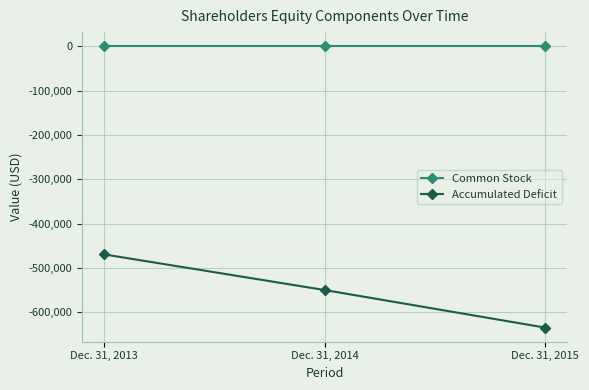

Is the value of Accumulated Deficit at Dec. 31, 2013 greater than the value of Common Stock at Dec. 31, 2014?

No